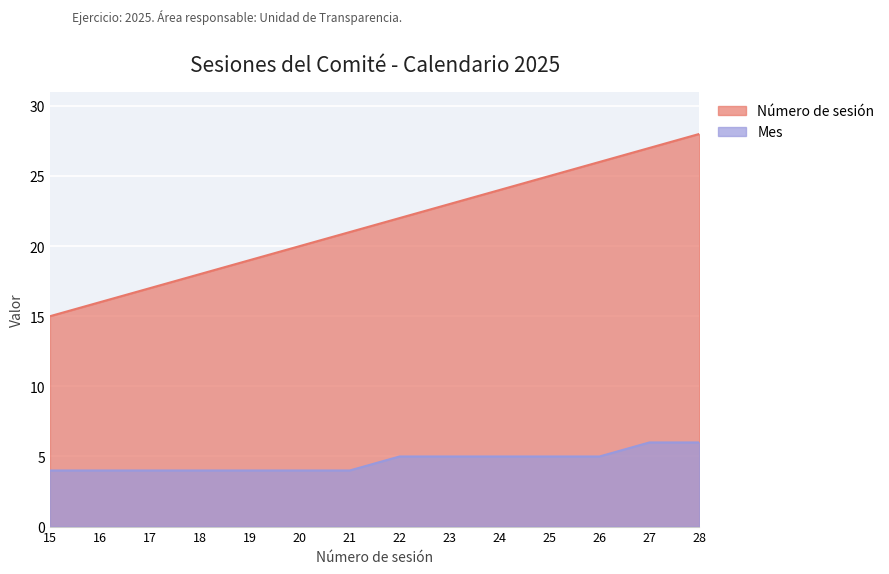

What is the value of the Mes point at the 3rd from the left?

4